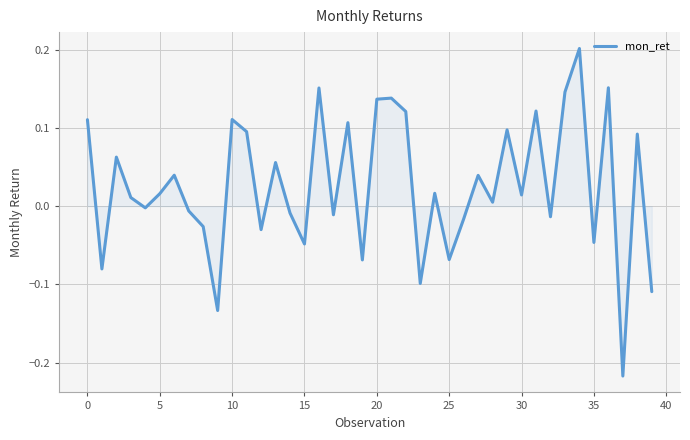

What is the difference between the maximum and minimum values?

0.4